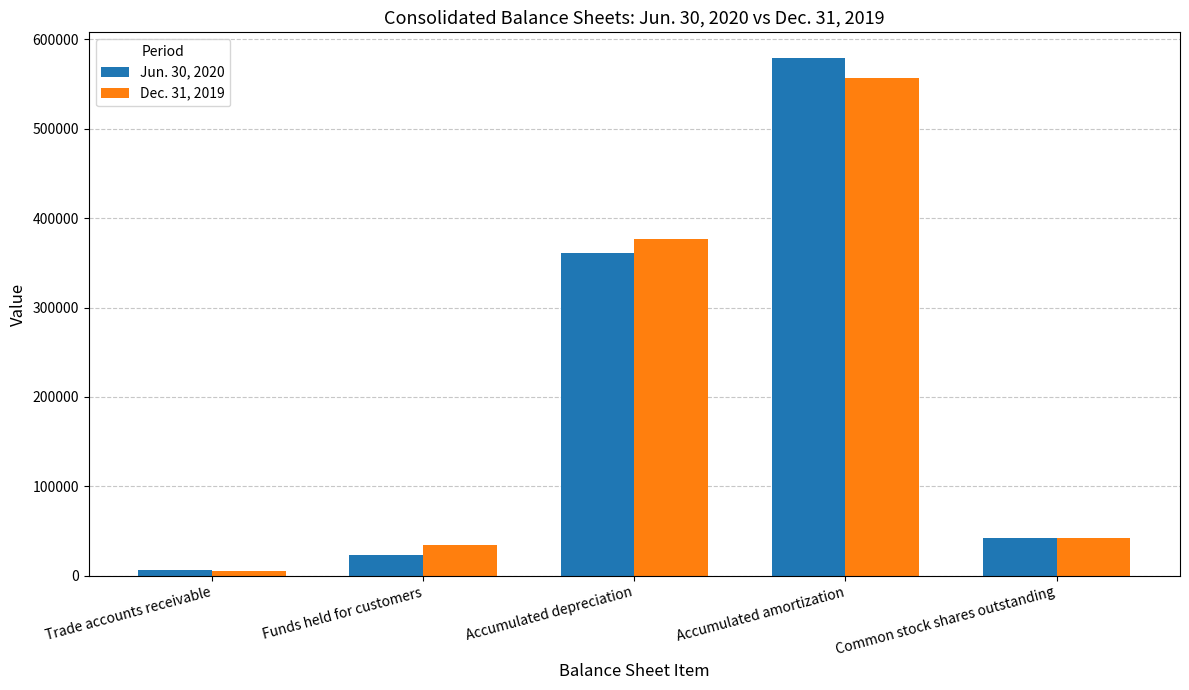

How many values in the Dec. 31, 2019 series are below 42126?

2